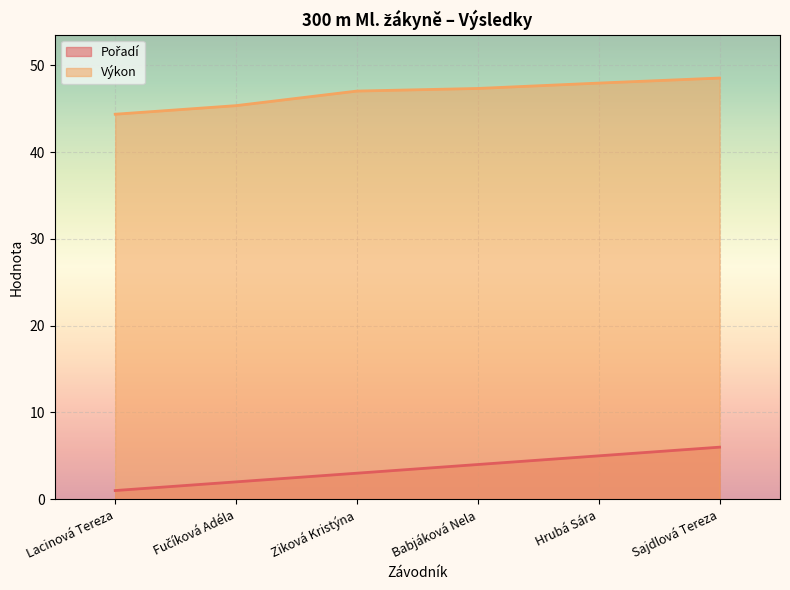

What position from the right is Sajdlová Tereza?

1